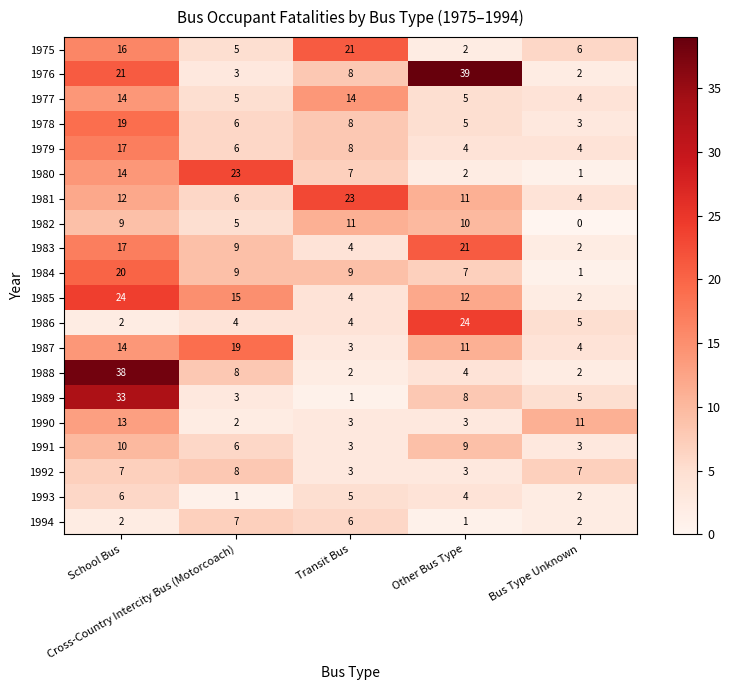

What is the greatest value displayed?

39